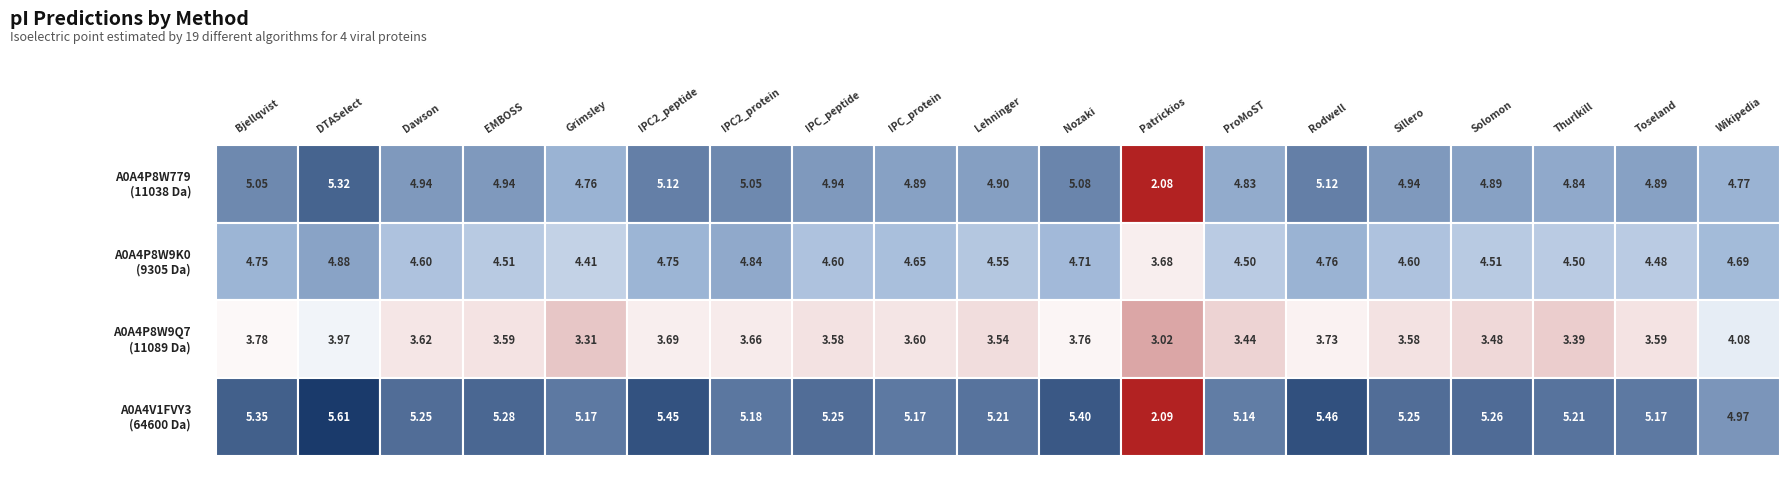

Rank the series by their maximum value, from highest to lowest.

A0A4V1FVY3, A0A4P8W779, A0A4P8W9K0, A0A4P8W9Q7